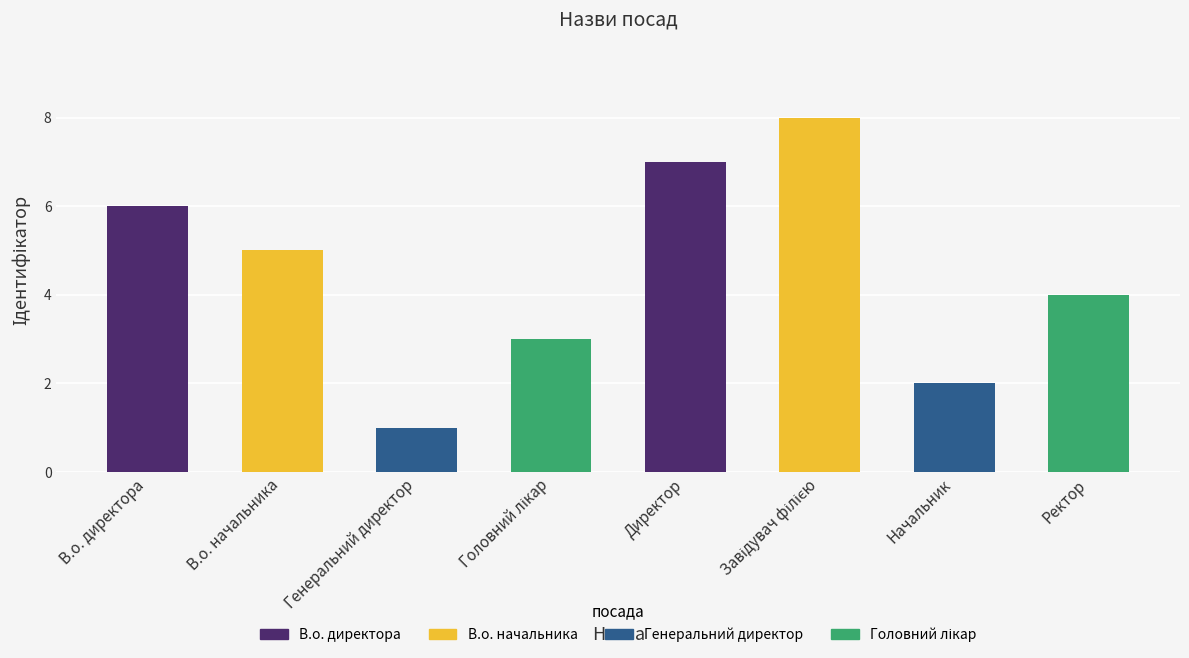

Reading right to left, extract all data points from this chart.

4	2	8	7	3	1	5	6